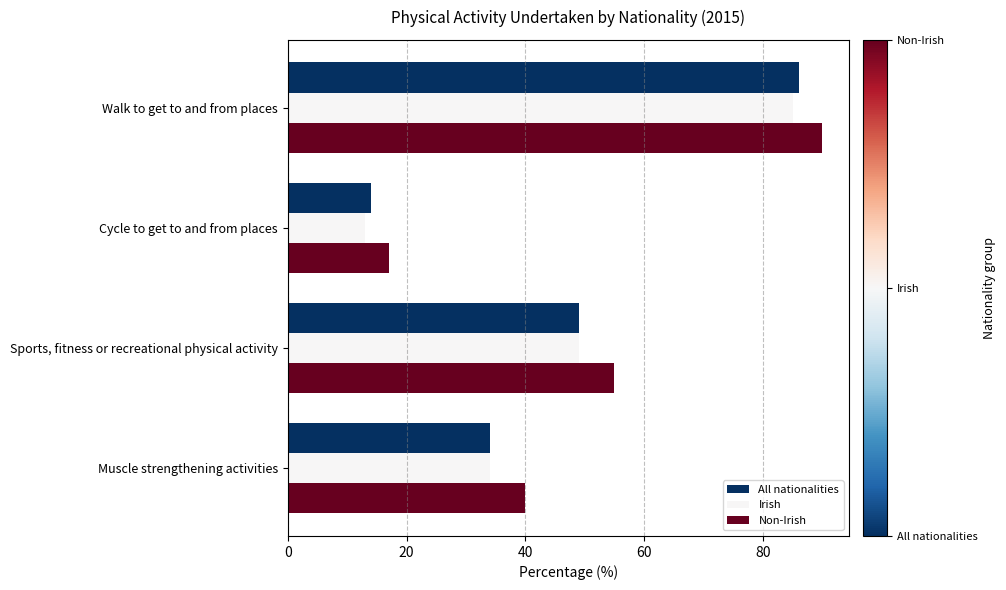

What is the average value of the Irish series?

45